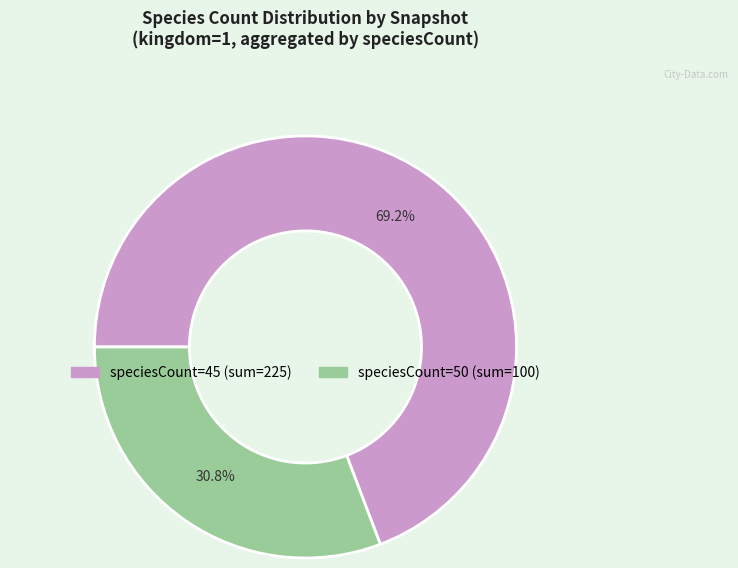

Does any single category account for the majority?

Yes